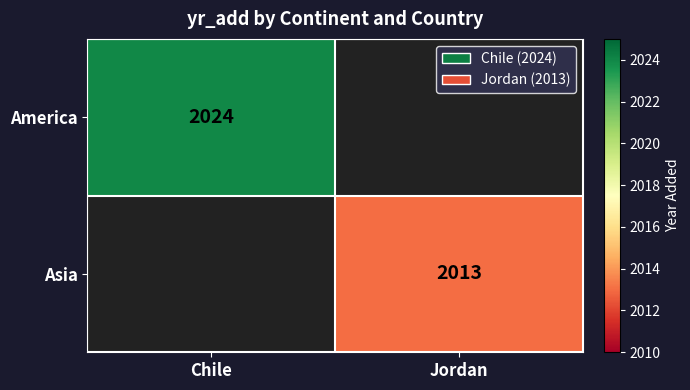

Is it true that America equals 3168 at Chile?

False